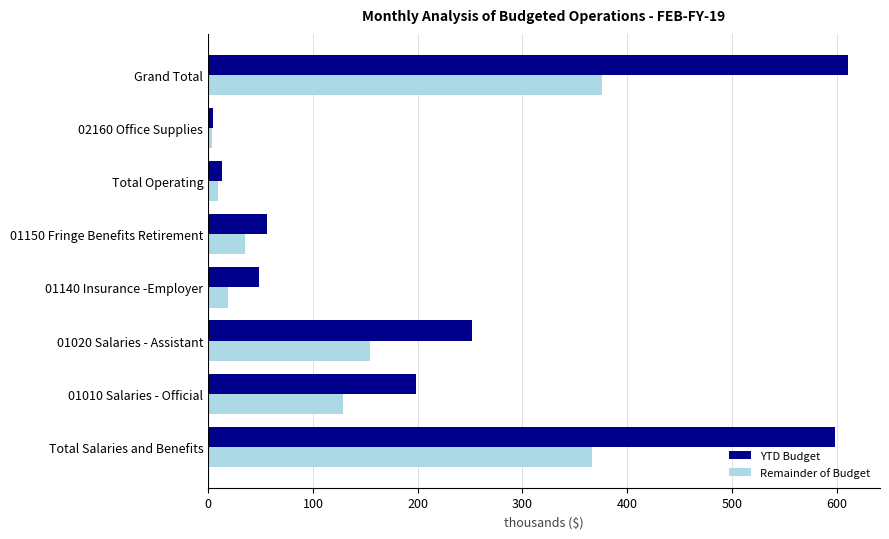

Is it true that YTD Budget equals 311.1 at Total Salaries and Benefits?

False